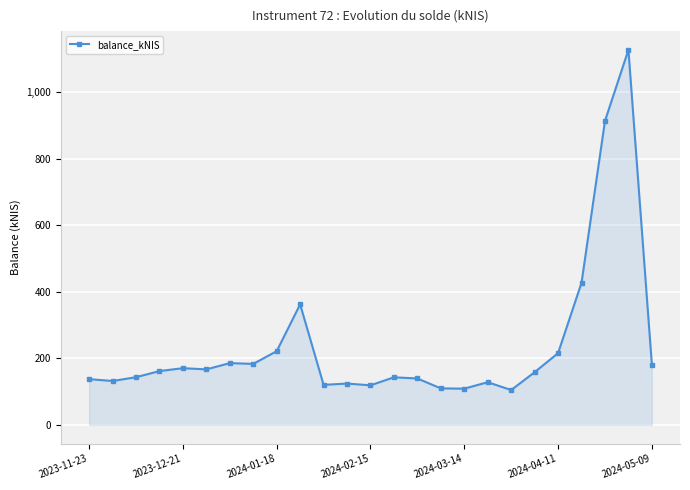

What is the value of the 3rd point from the left?

143.3